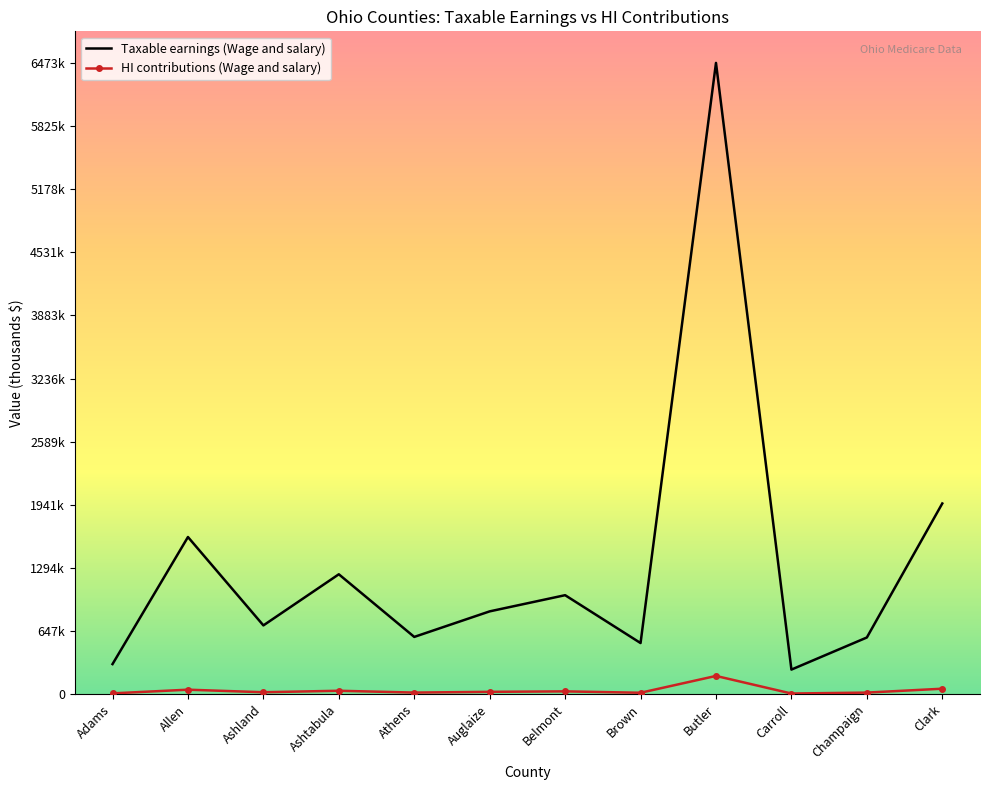

What are all the series names shown in the legend?

Taxable earnings (Wage and salary), HI contributions (Wage and salary)